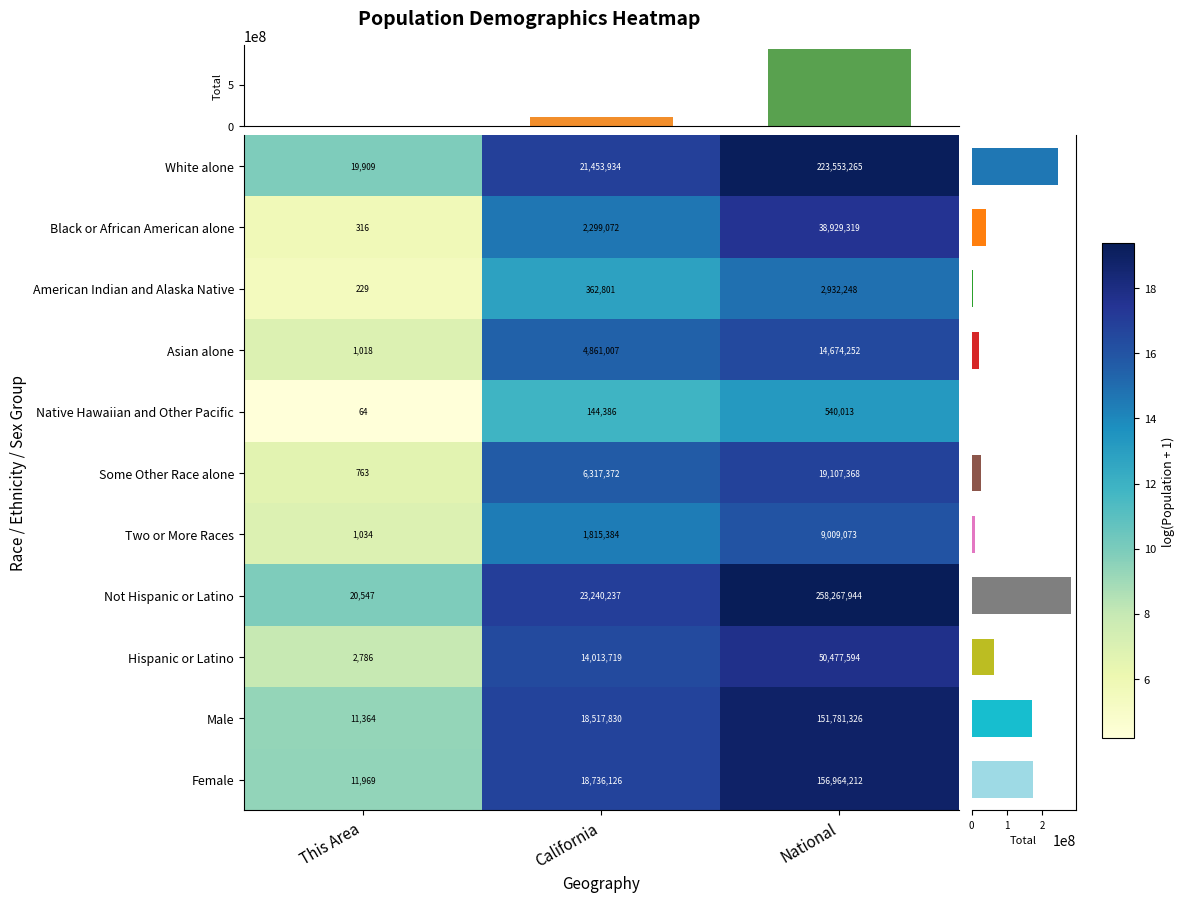

What is the approximate value of Male at This Area, to the nearest 100?

11400